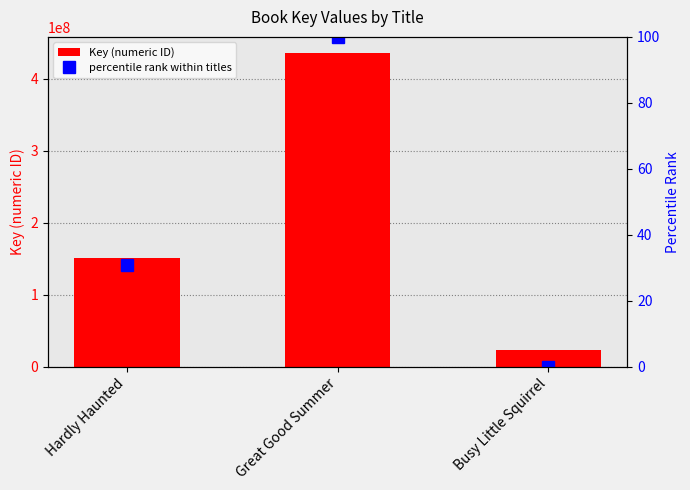

What position from the left is Great Good Summer?

2